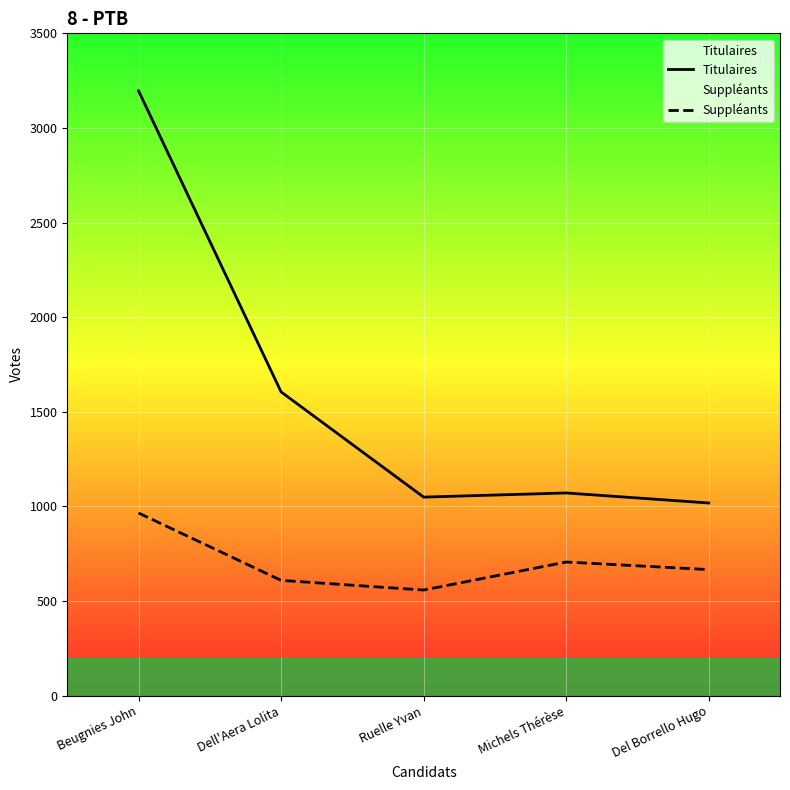

What is the difference between the maximum and minimum values in the Suppléants series?

407